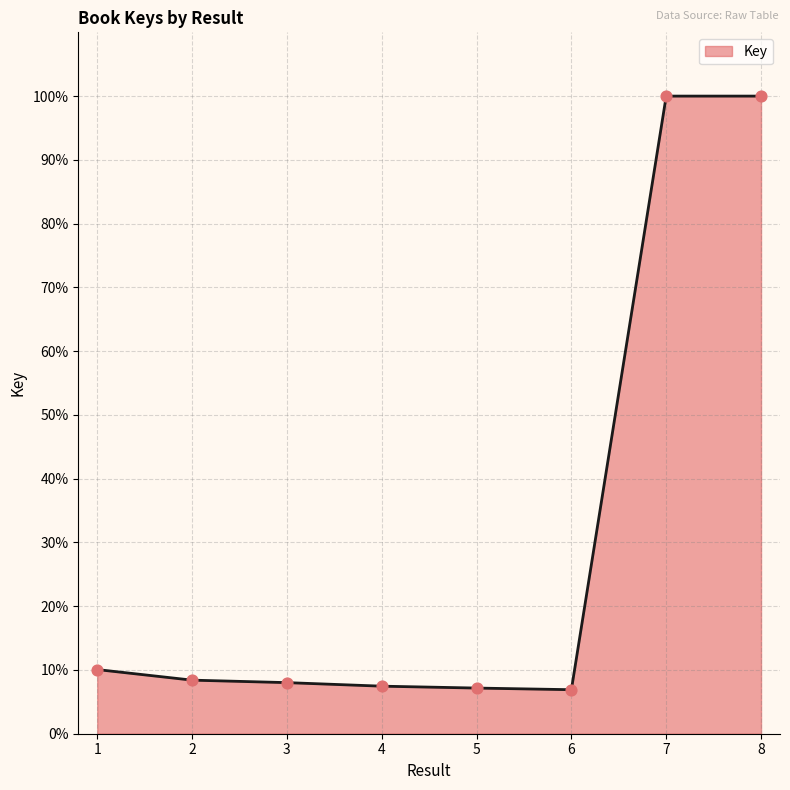

What is the change in value from 3 to 8?

+92.0